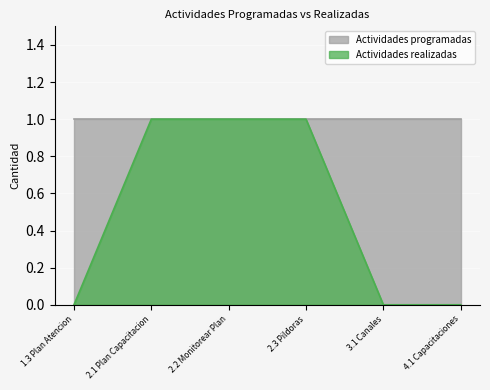

Reading right to left, what are all the values shown in this chart?

4.1 Capacitaciones=0	3.1 Canales=0	2.3 Pildoras=1	2.2 Monitorear Plan=1	2.1 Plan Capacitacion=1	1.3 Plan Atencion=0